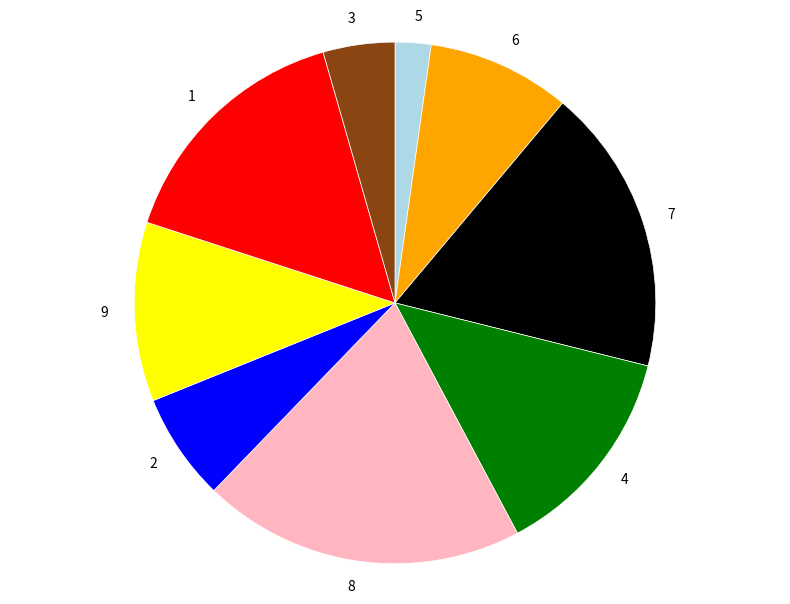

True or false: 6 accounts for 9% of the total.

True